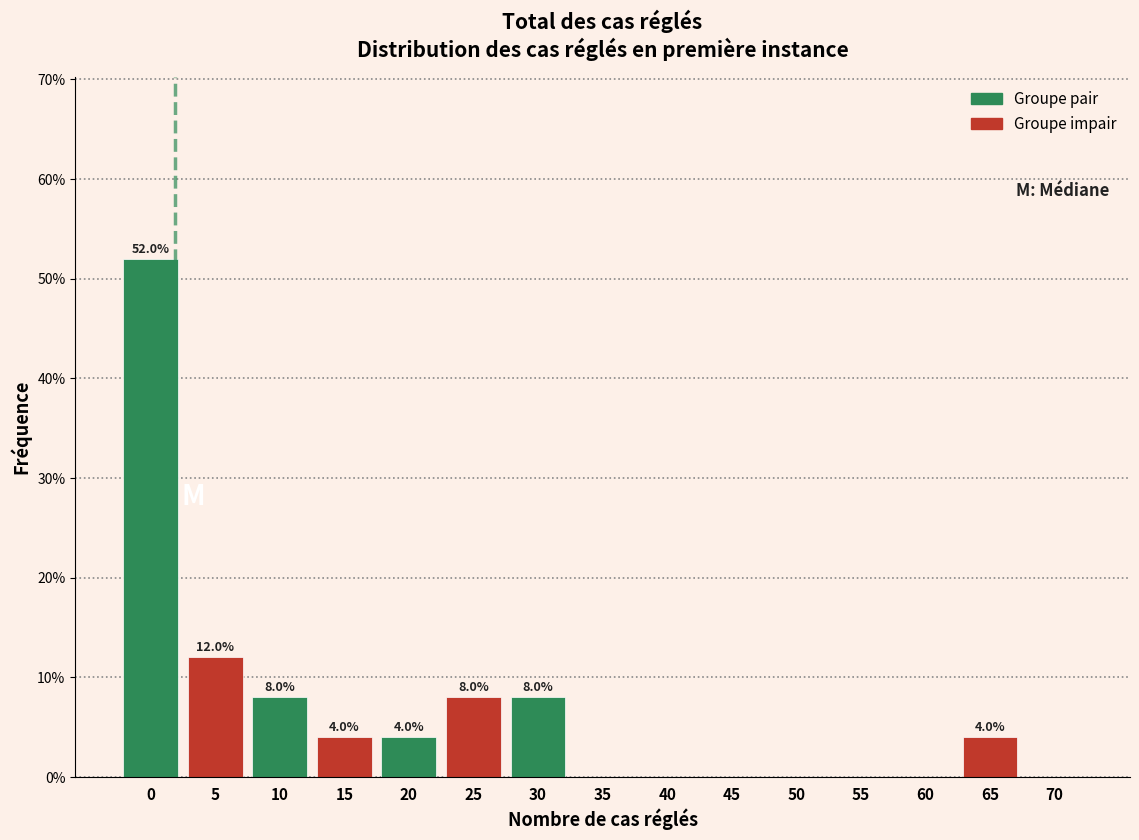

Reading left to right, what are all the values shown in this chart?

0=52	5=12	10=8	15=4	20=4	25=8	30=8	35=0	40=0	45=0	50=0	55=0	60=0	65=4	70=0